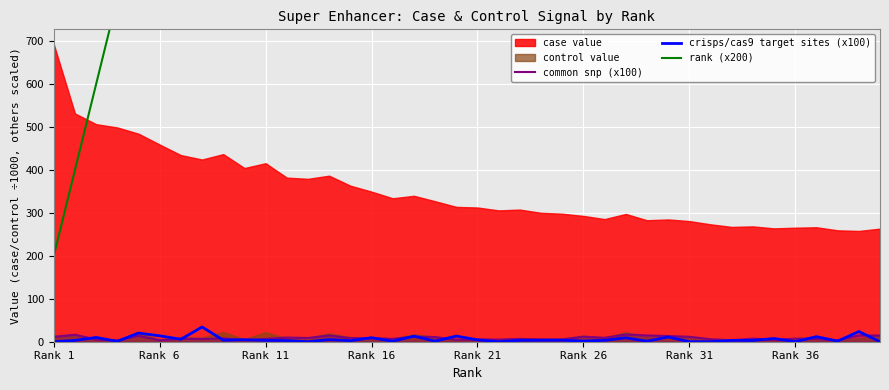

What is the maximum value for common snp (x100)?

17.0